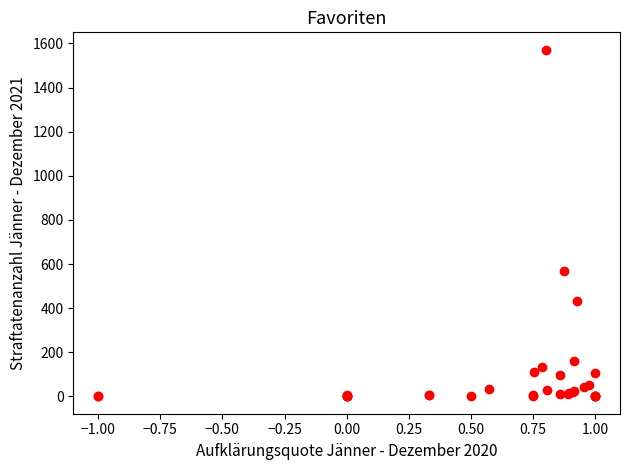

What Y value in the scatter plot is closest to 786?

569